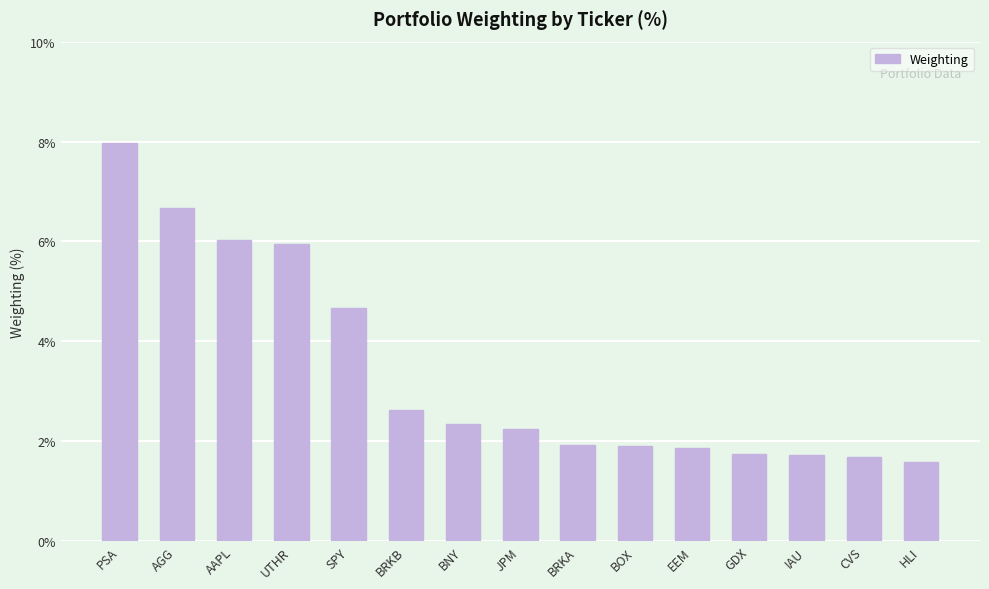

True or false: the data shows 1.9 at EEM.

True